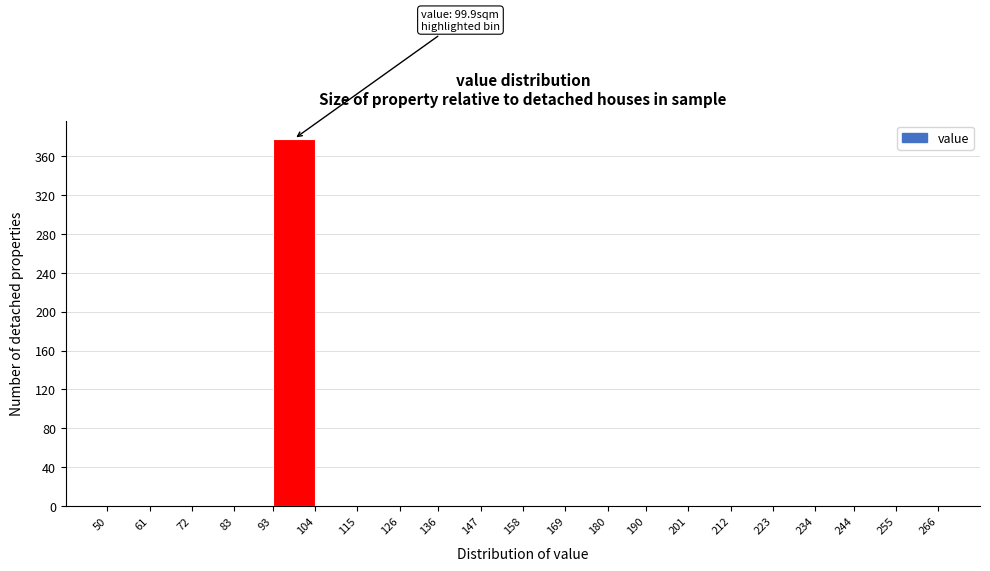

Which range on the x-axis has the tallest bar?

93 to 104